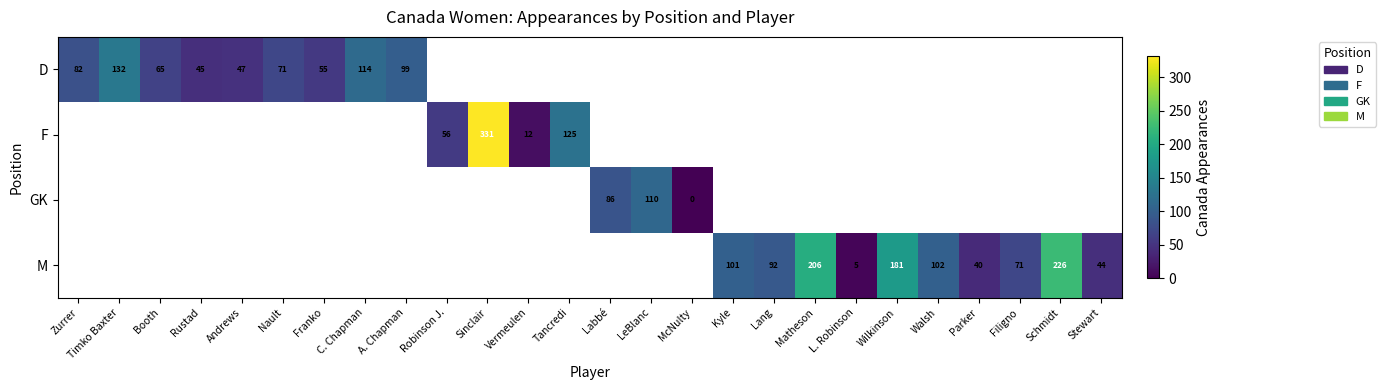

The value of D at Timko Baxter is 132. True or false?

True